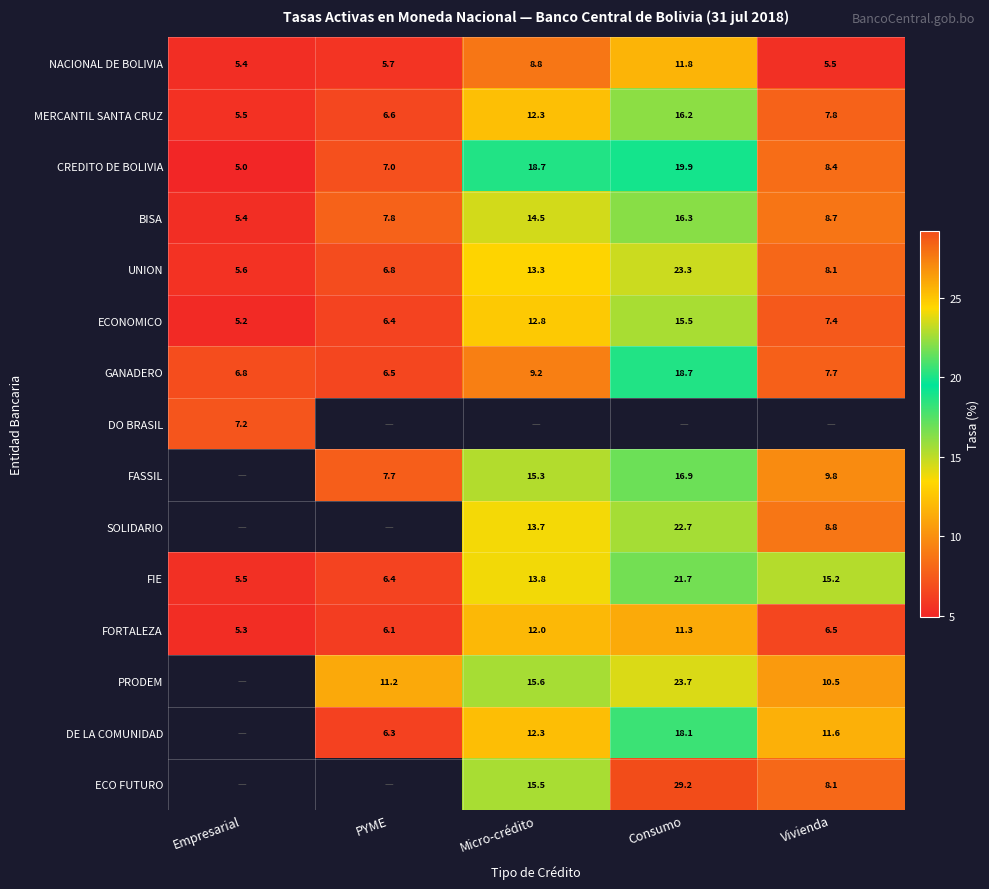

Is the value of MERCANTIL SANTA CRUZ at Consumo greater than the value of ECONOMICO at Consumo?

Yes